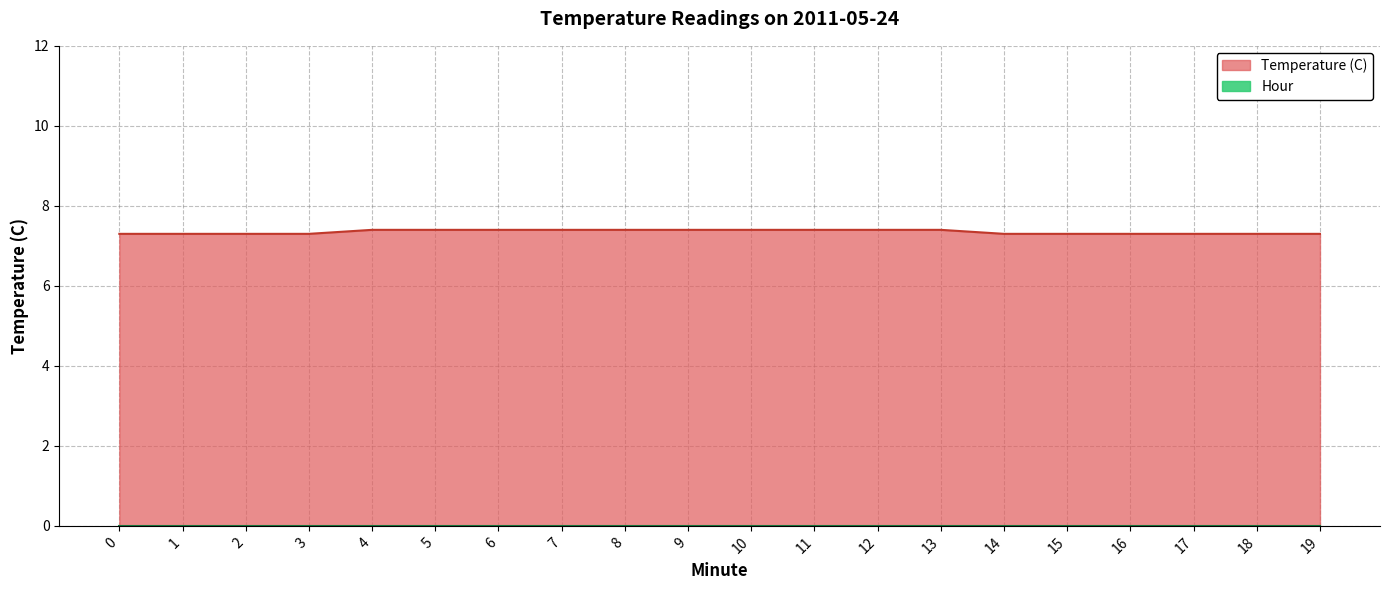

What is the sum of all values?

147.0